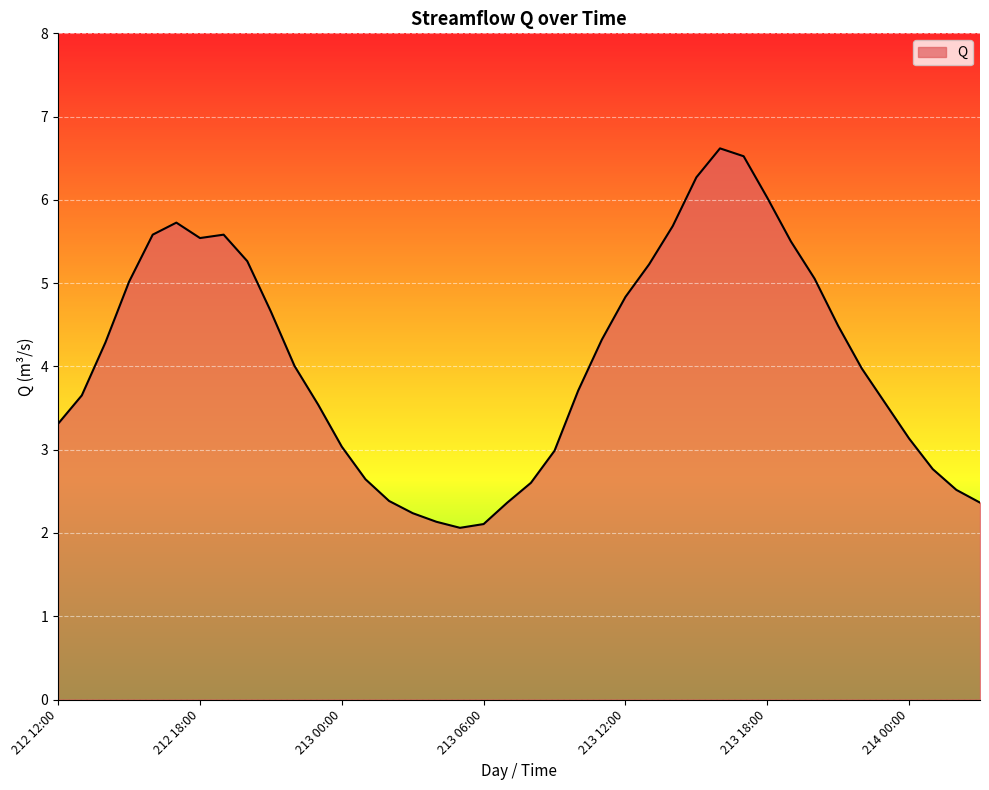

What is the minimum value shown in the chart?

2.1